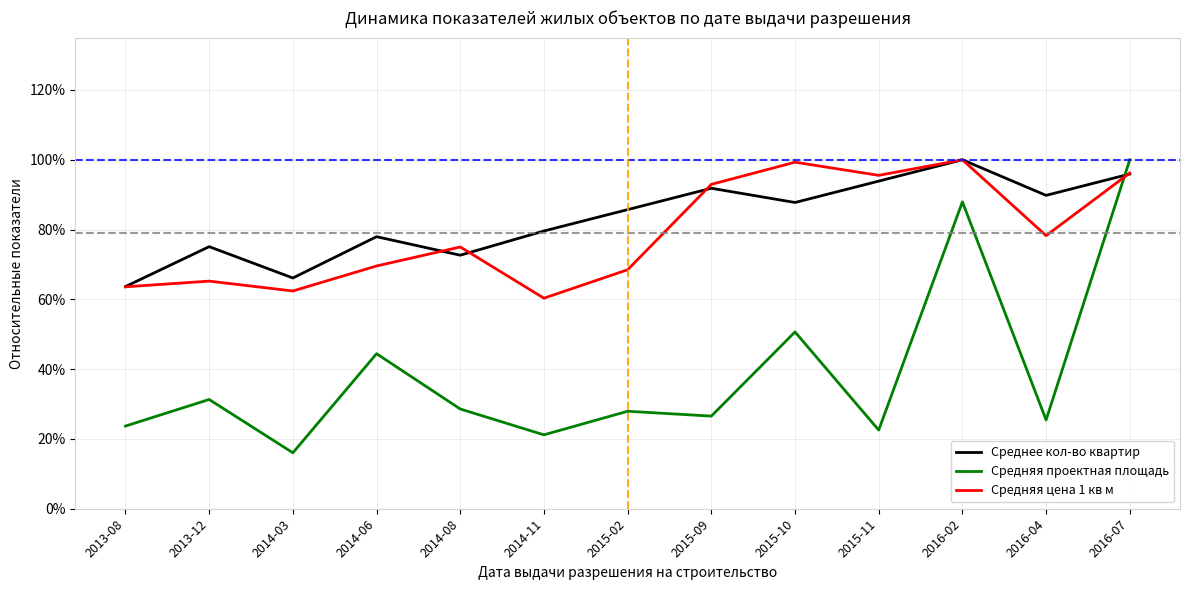

Reading right to left, list all the values displayed in this chart.

Среднее кол-во квартир: 1.0	0.9	1.0	0.9	0.9	0.9	0.9	0.8	0.7	0.8	0.7	0.8	0.6
Средняя проектная площадь: 1.0	0.3	0.9	0.2	0.5	0.3	0.3	0.2	0.3	0.4	0.2	0.3	0.2
Средняя цена 1 кв м: 1.0	0.8	1.0	1.0	1.0	0.9	0.7	0.6	0.8	0.7	0.6	0.7	0.6